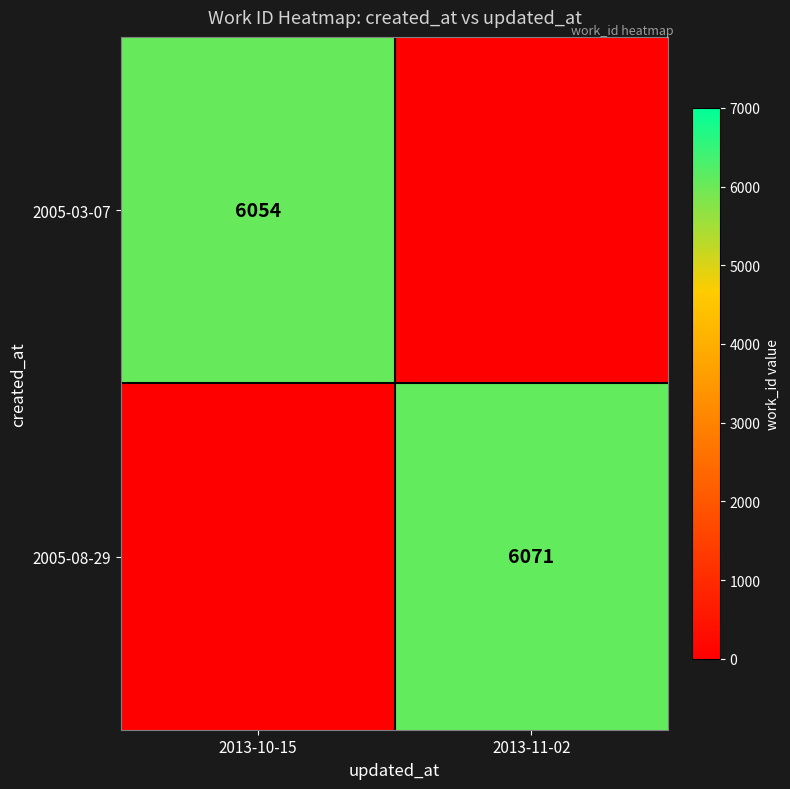

The 2005-03-07 series shows 2261 at 2013-10-15. True or false?

False